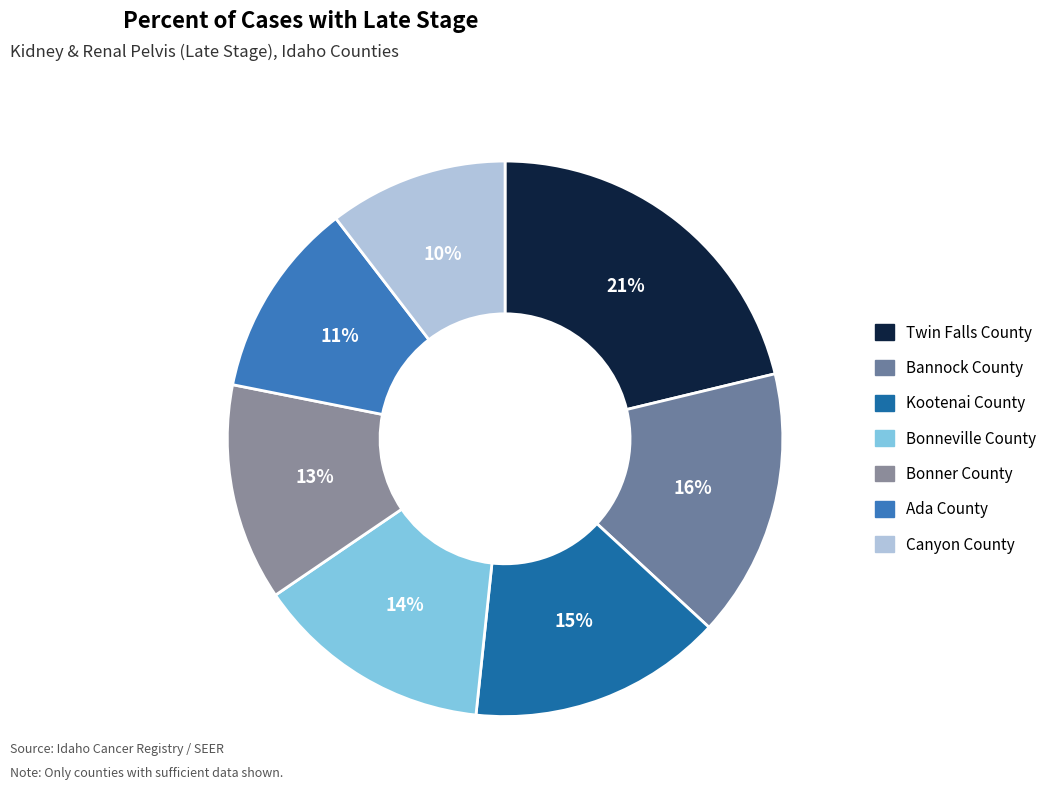

True or false: Bannock County accounts for 16% of the total.

True